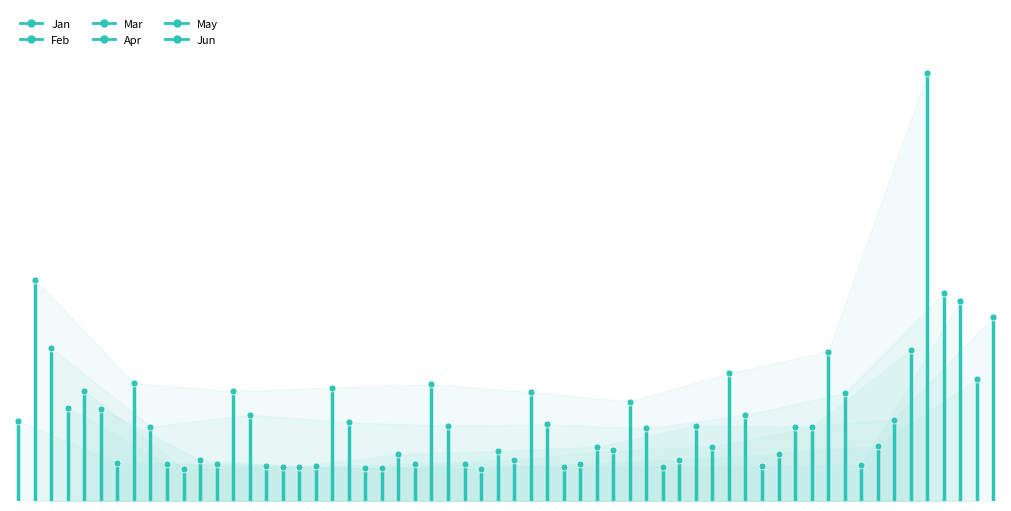

Between 0 and 1, which series saw the biggest shift?

Feb